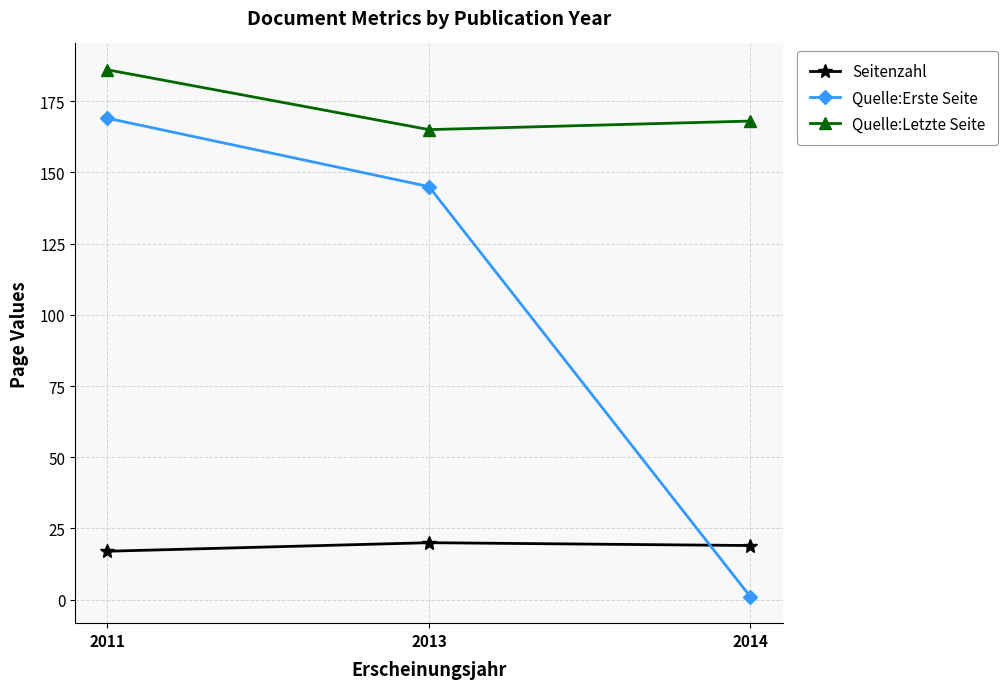

Where does the Quelle:Erste Seite series first go above 145?

2011